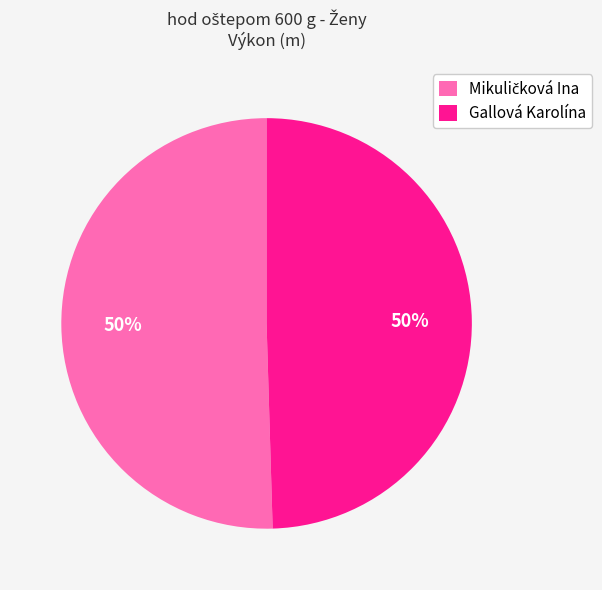

To the nearest percent, what is the average slice percentage?

50%